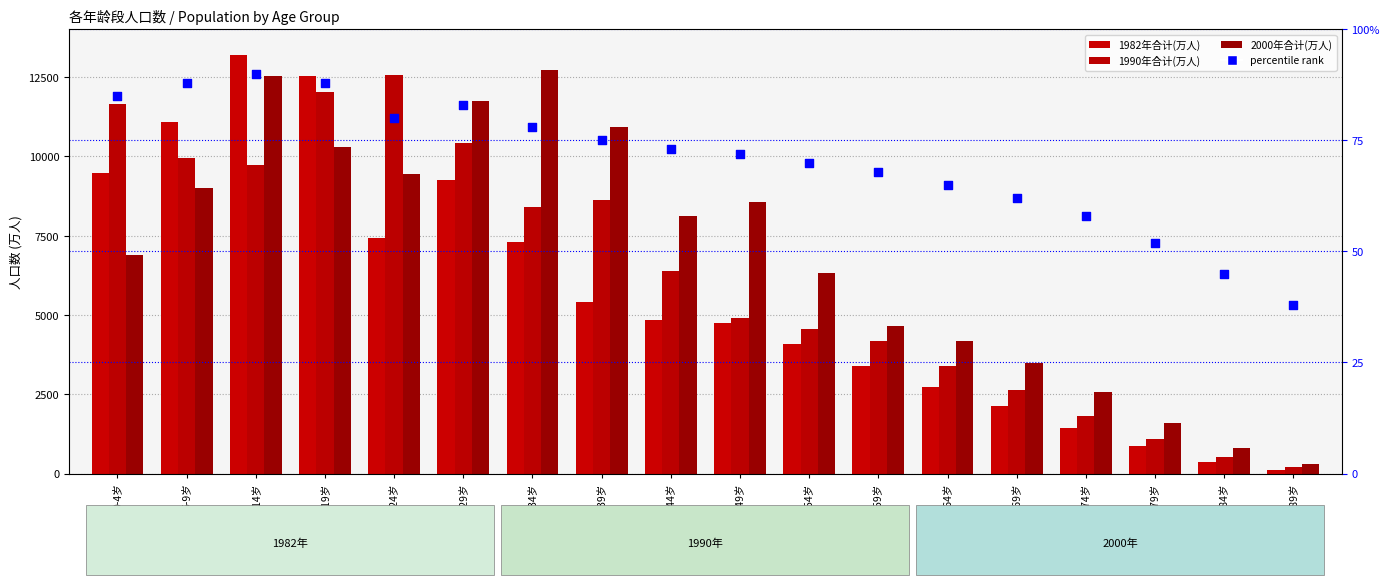

Is the value of 2000年合计(万人) at 70-74岁 greater than the value of 1982年合计(万人) at 40-44岁?

No